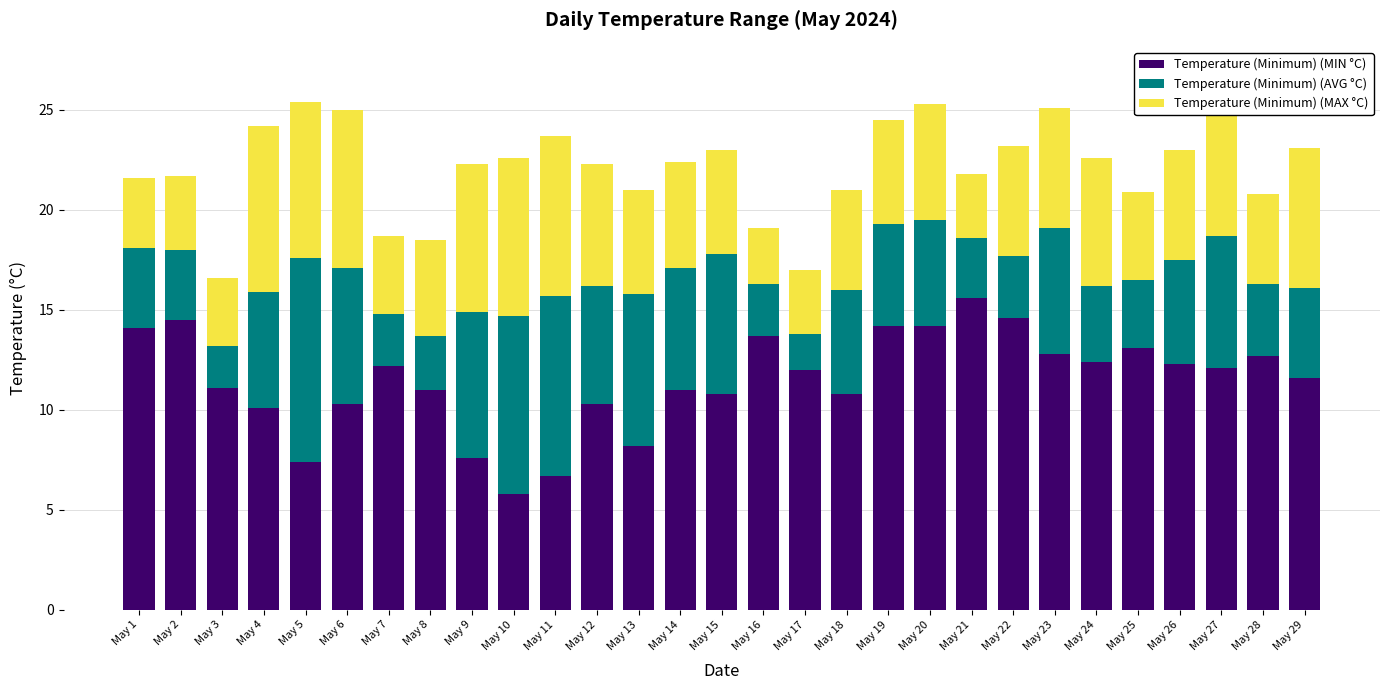

Is it true that Temperature (Minimum) (MIN °C) equals 20.3 at May 20?

False